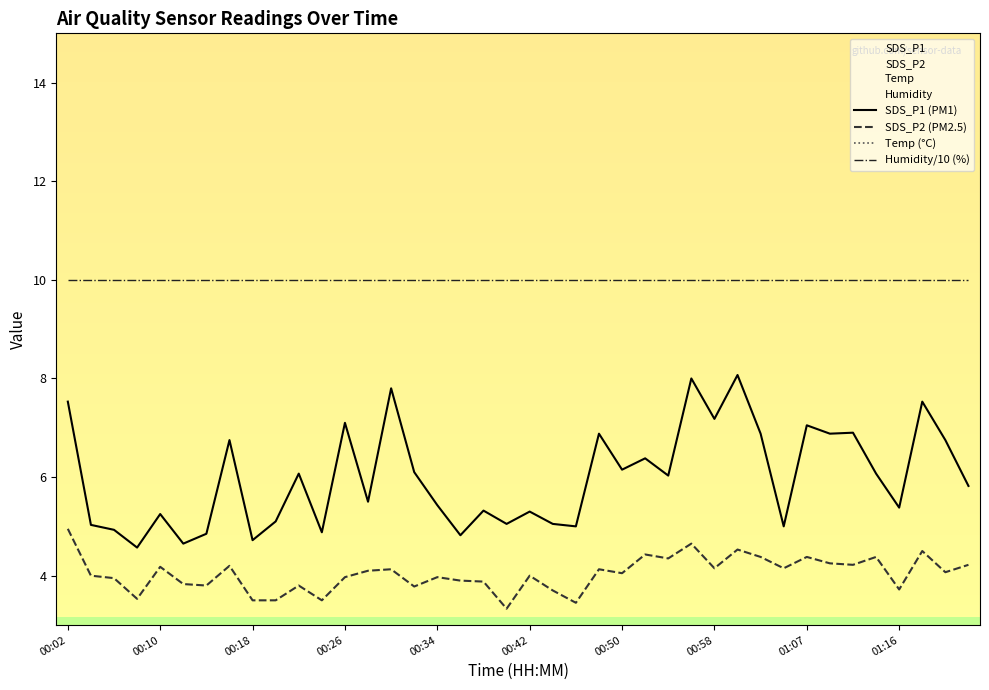

Count the number of data series in this chart.

4